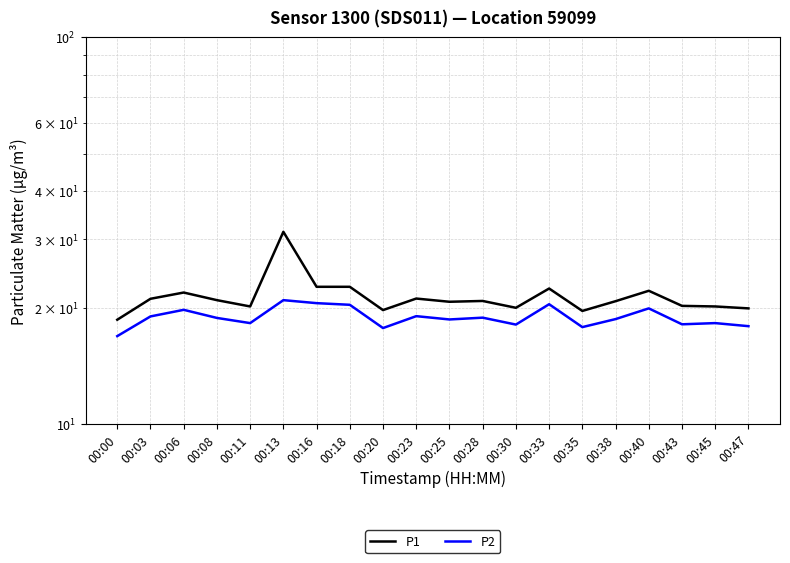

What is the difference between the maximum and second lowest values in the P1 series?

11.8